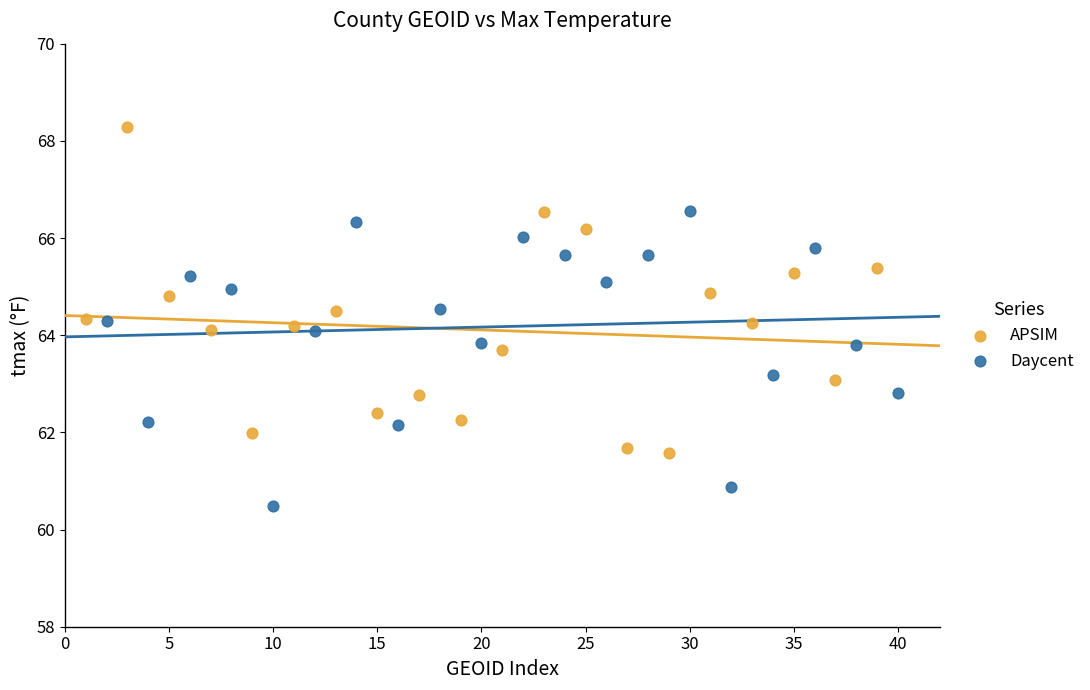

What are all the series names shown in the legend?

APSIM, Daycent